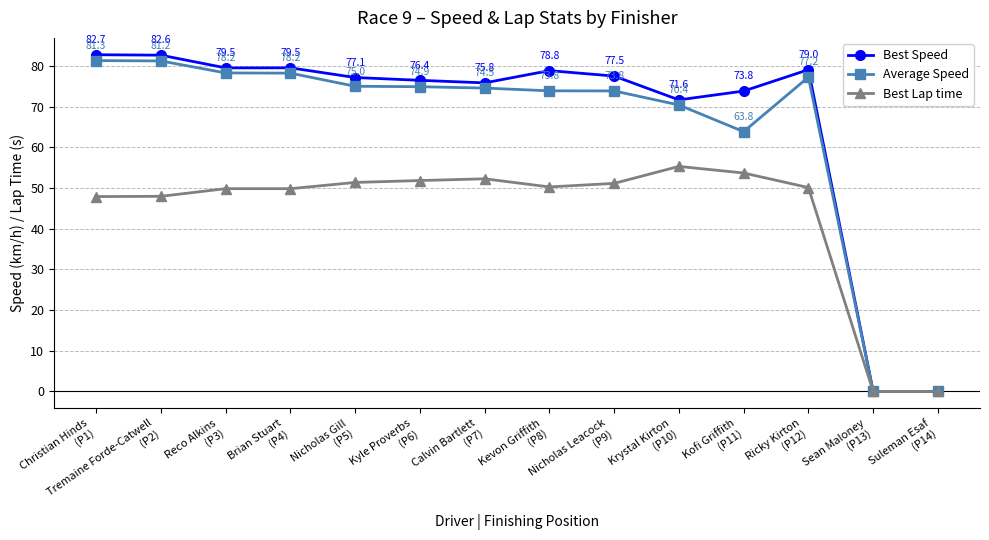

What is the highest value of the Average Speed series?

81.3